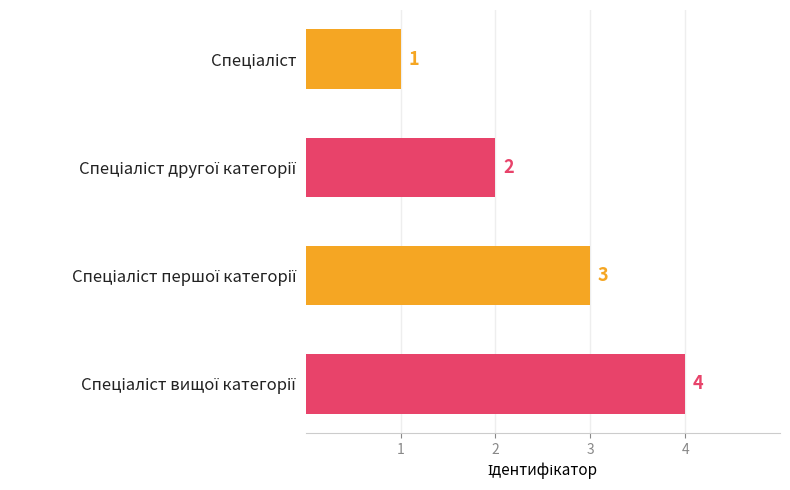

What is the difference between the maximum and minimum values?

3